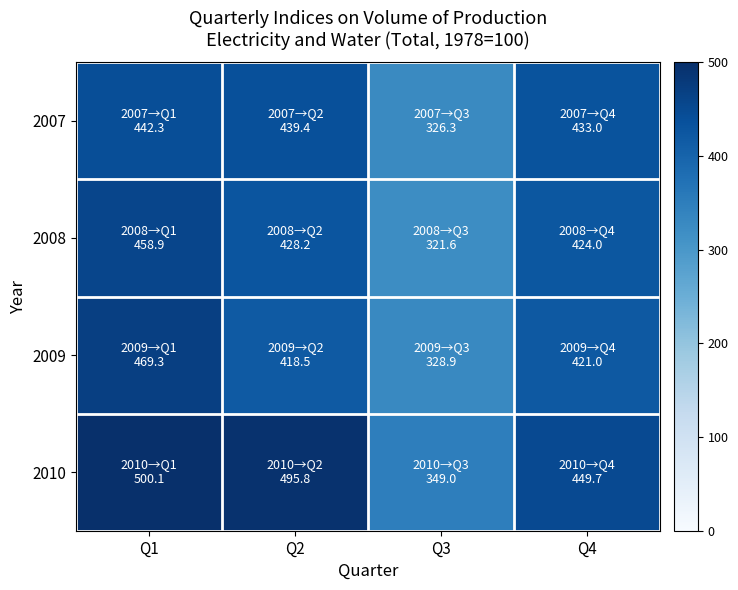

Reading left to right, extract all data points from this chart.

2007: Q1=442.3	Q2=439.4	Q3=326.3	Q4=433.0
2008: Q1=458.9	Q2=428.2	Q3=321.6	Q4=424.0
2009: Q1=469.3	Q2=418.5	Q3=328.9	Q4=421.0
2010: Q1=500.1	Q2=495.8	Q3=349.0	Q4=449.7